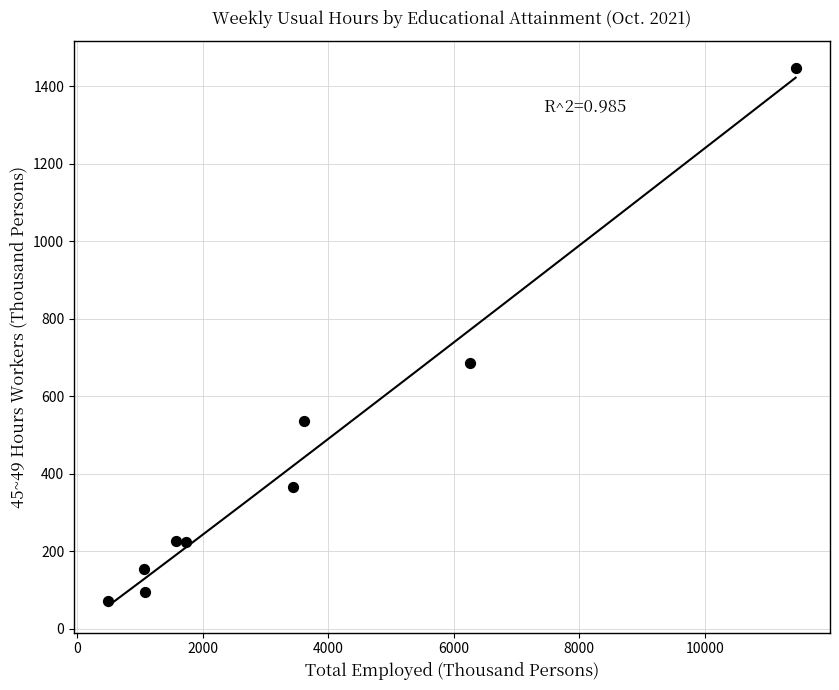

What is the average Y value?

423